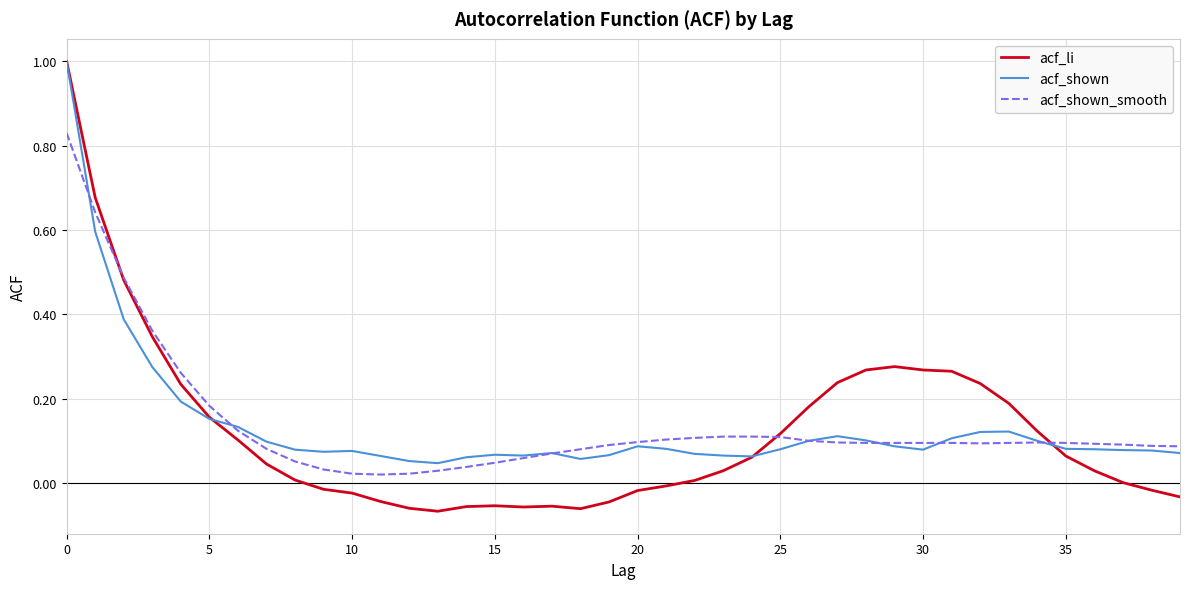

Which series has the largest range (max minus min)?

acf_li